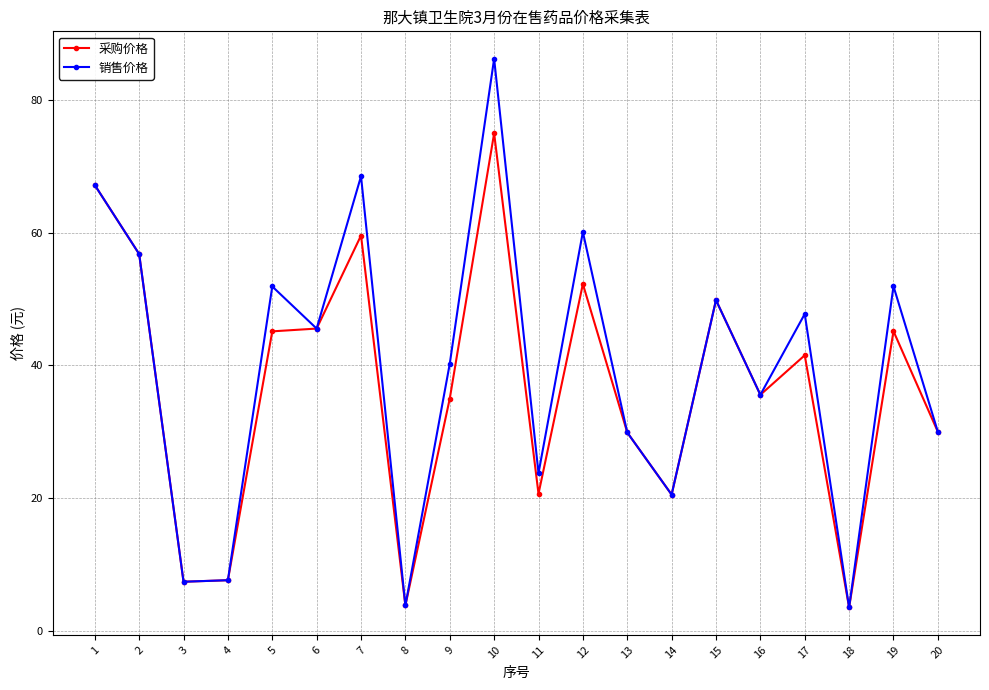

What is the average value of the 采购价格 series?

36.6